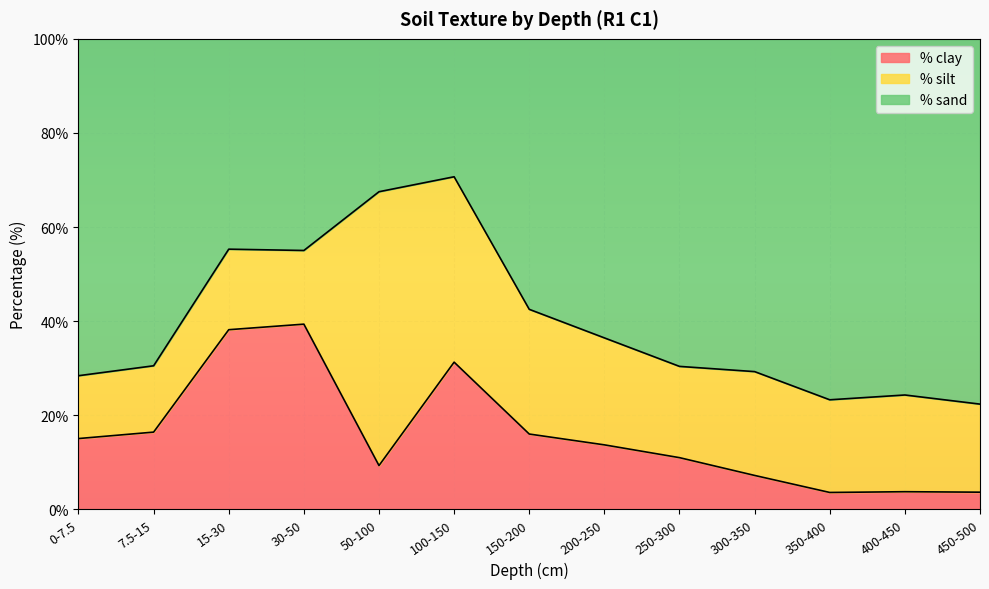

What is the minimum value for % clay?

3.6